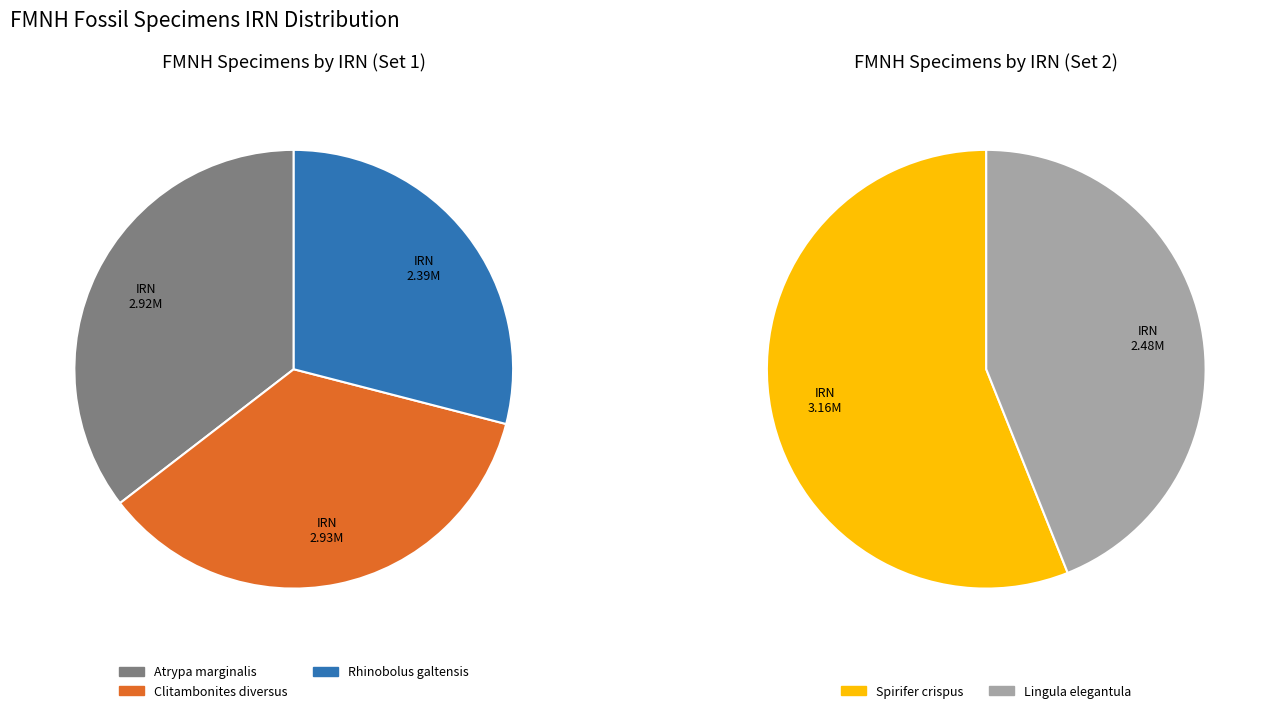

Is the sum of Spirifer crispus and Atrypa marginalis greater than half?

No